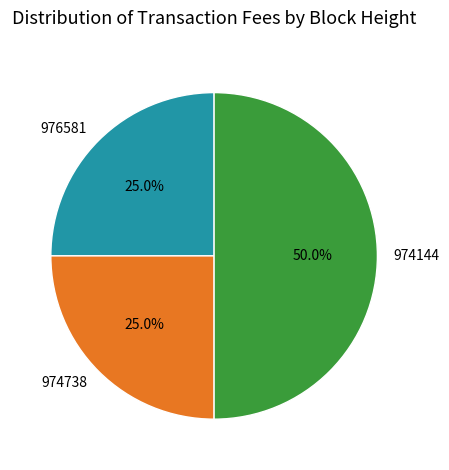

Does 974738 account for over 50% of the chart?

No